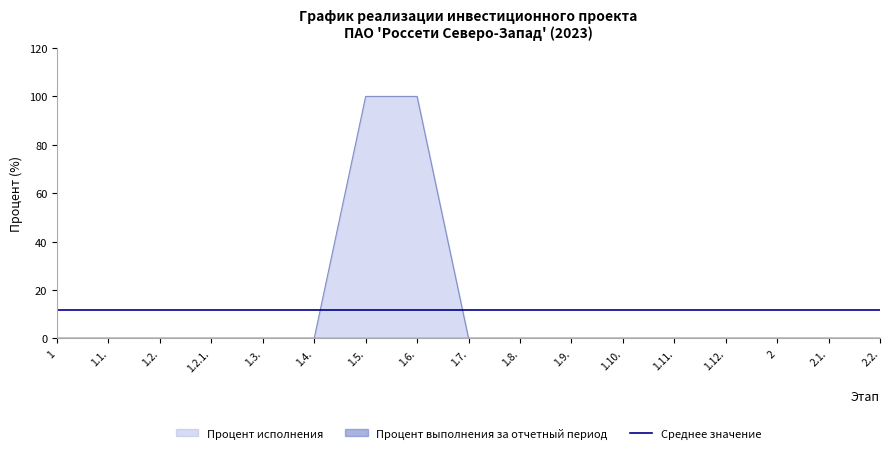

What is the label of the 15th point from the left?

2